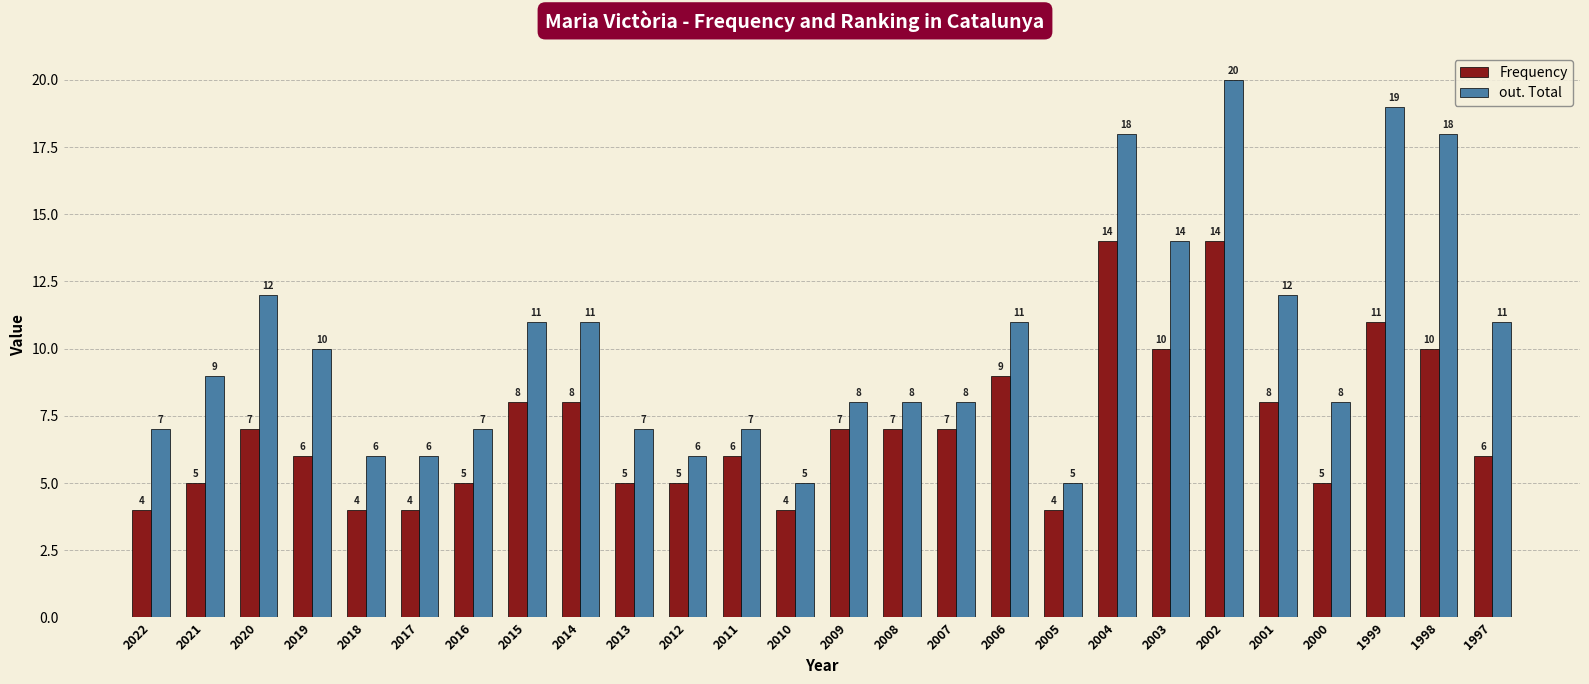

The Frequency series shows 4 at 2001. True or false?

False